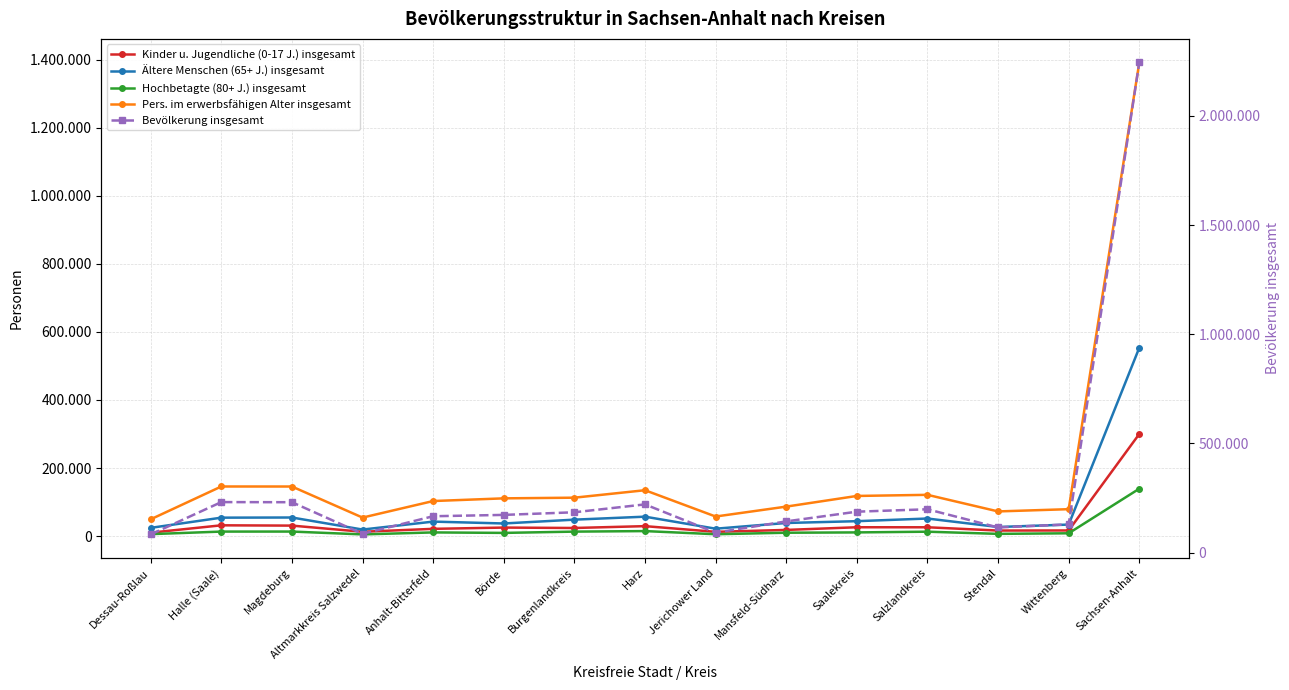

Which category has the highest value across all series?

Sachsen-Anhalt